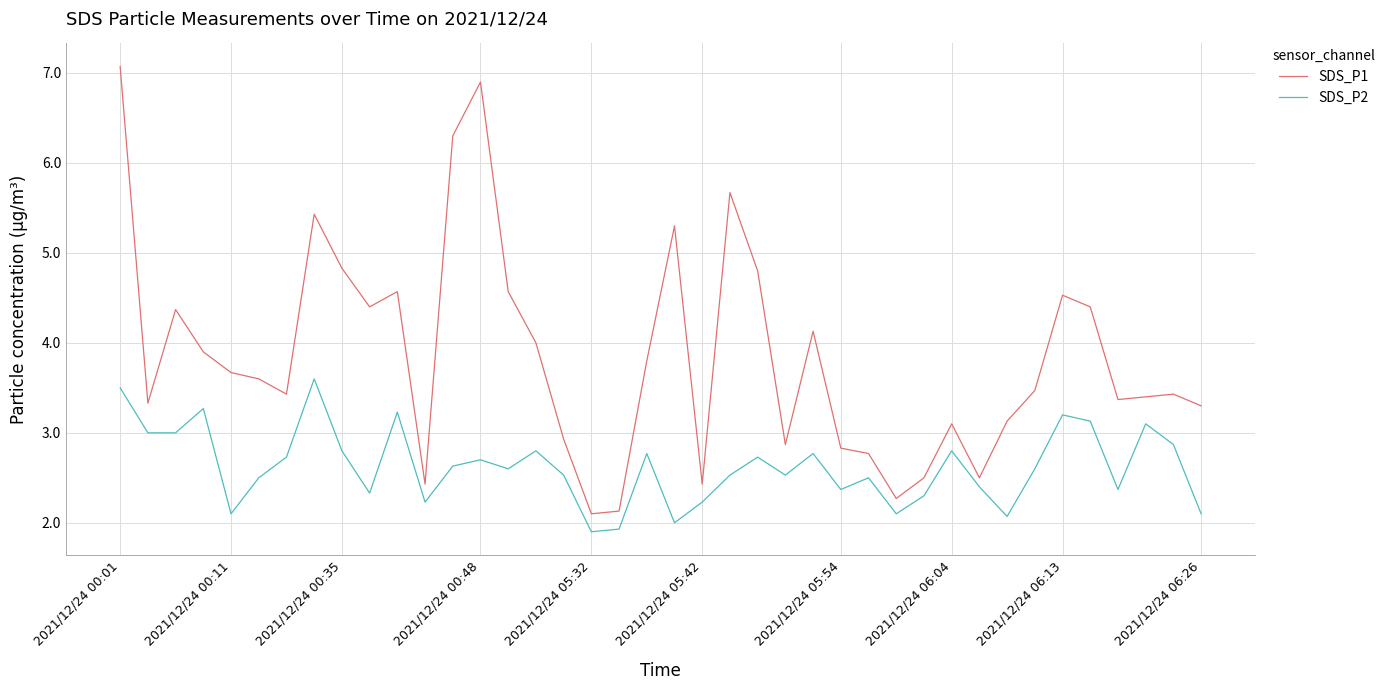

Which series has the largest range (max minus min)?

SDS_P1